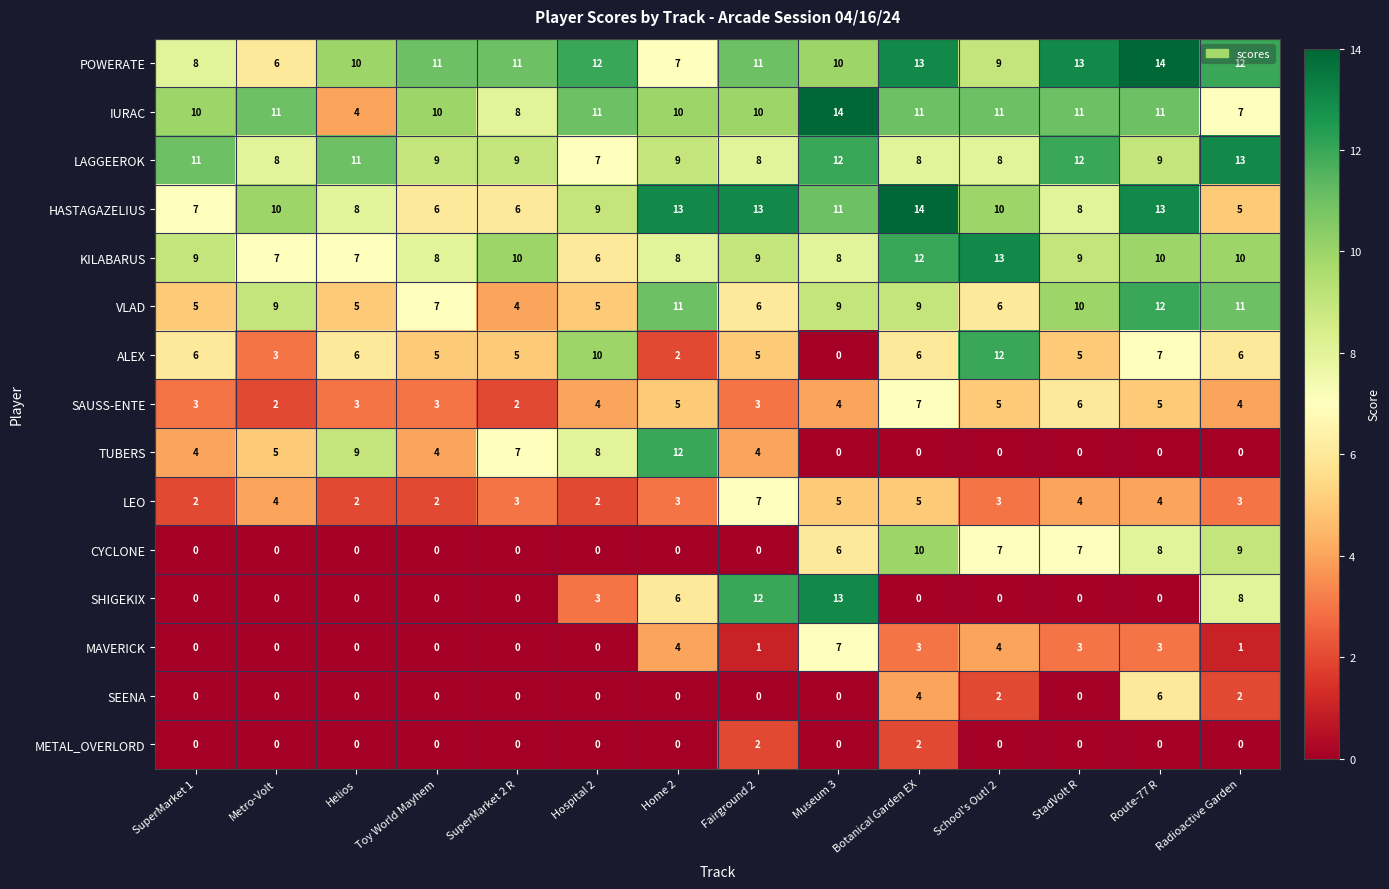

At which category is the sum across all series the highest?

Botanical Garden EX